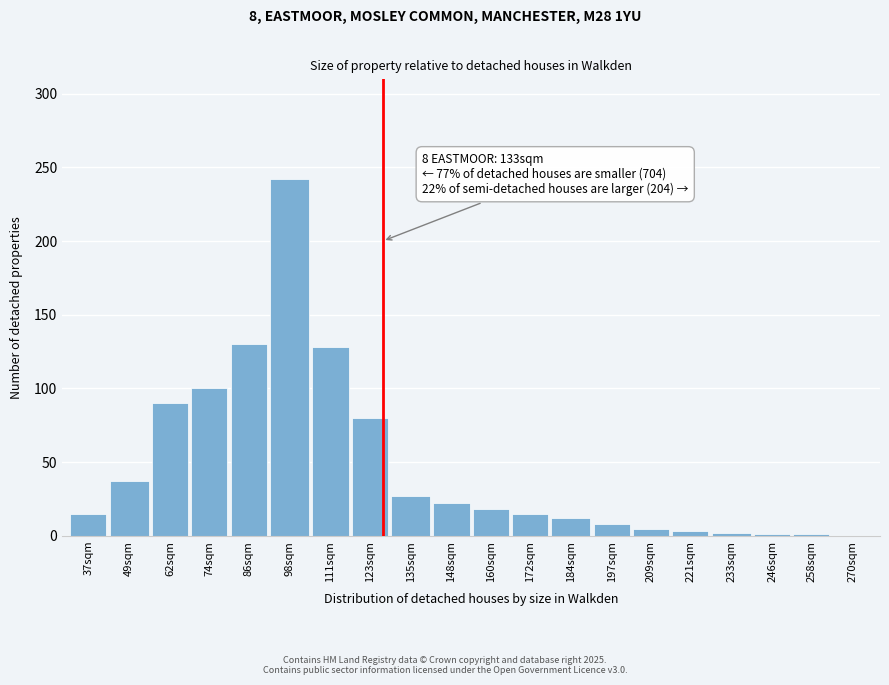

What is the ratio of the value at 135sqm to the value at 160sqm?

1.5